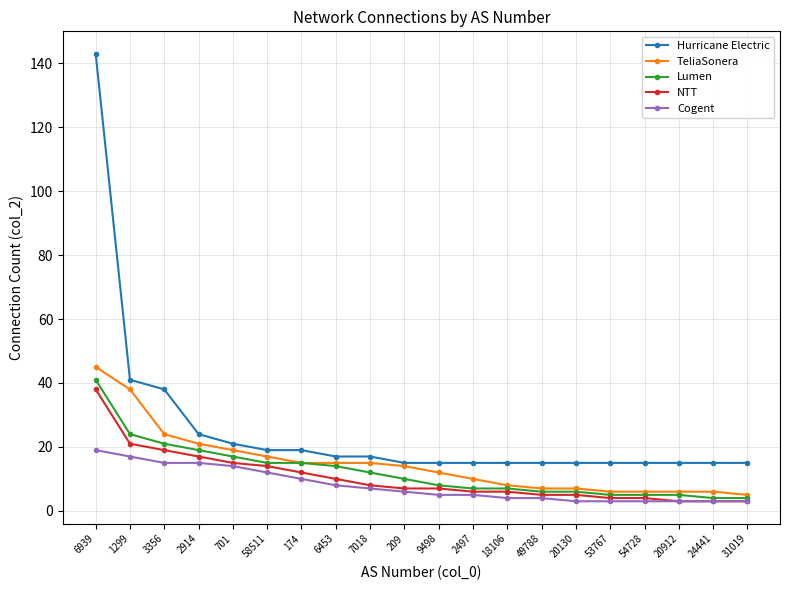

List the series in order of their peak value, lowest first.

Cogent, NTT, Lumen, TeliaSonera, Hurricane Electric